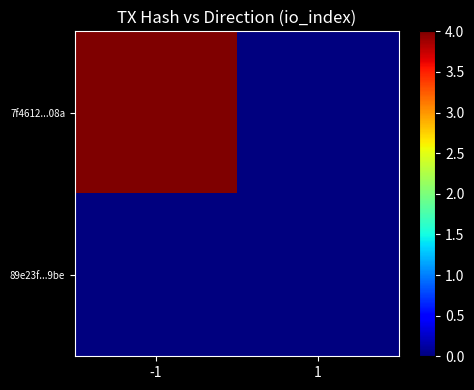

Reading left to right, list all the values displayed in this chart.

7f4612...08a: -1=4	1=0
89e23f...9be: -1=0	1=0